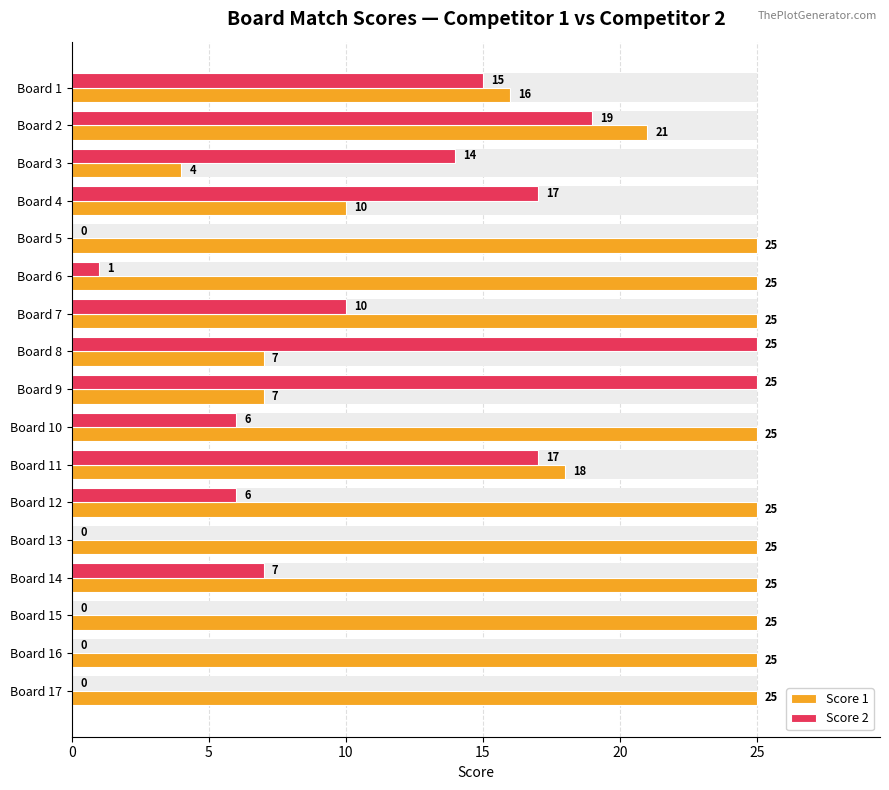

Rank the series by their average value, from highest to lowest.

Score 1, Score 2